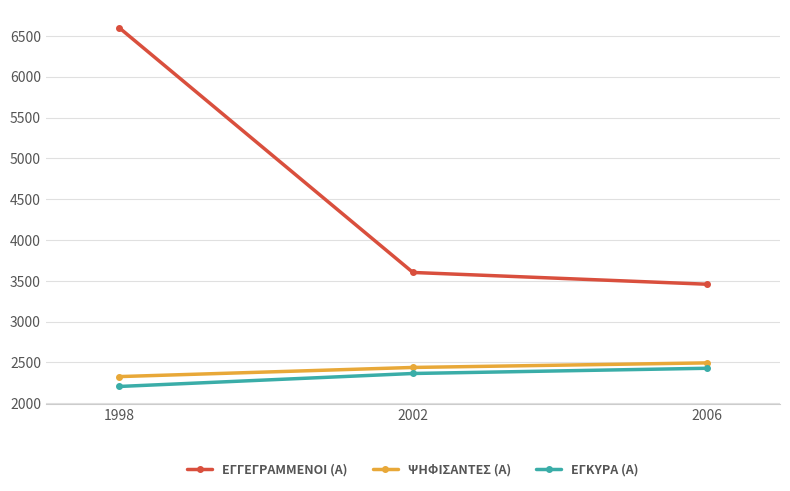

Rank the series at 2002 from highest to lowest value.

ΕΓΓΕΓΡΑΜΜΕΝΟΙ (Α), ΨΗΦΙΣΑΝΤΕΣ (Α), ΕΓΚΥΡΑ (Α)